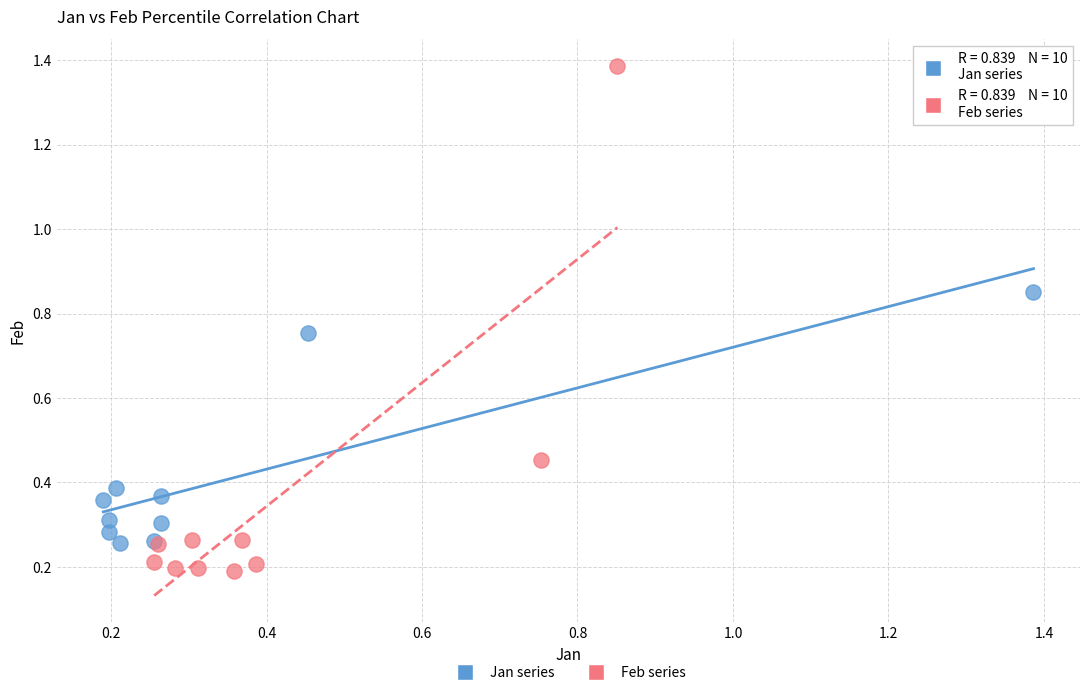

What are all the series names shown in the legend?

Jan series, Feb series